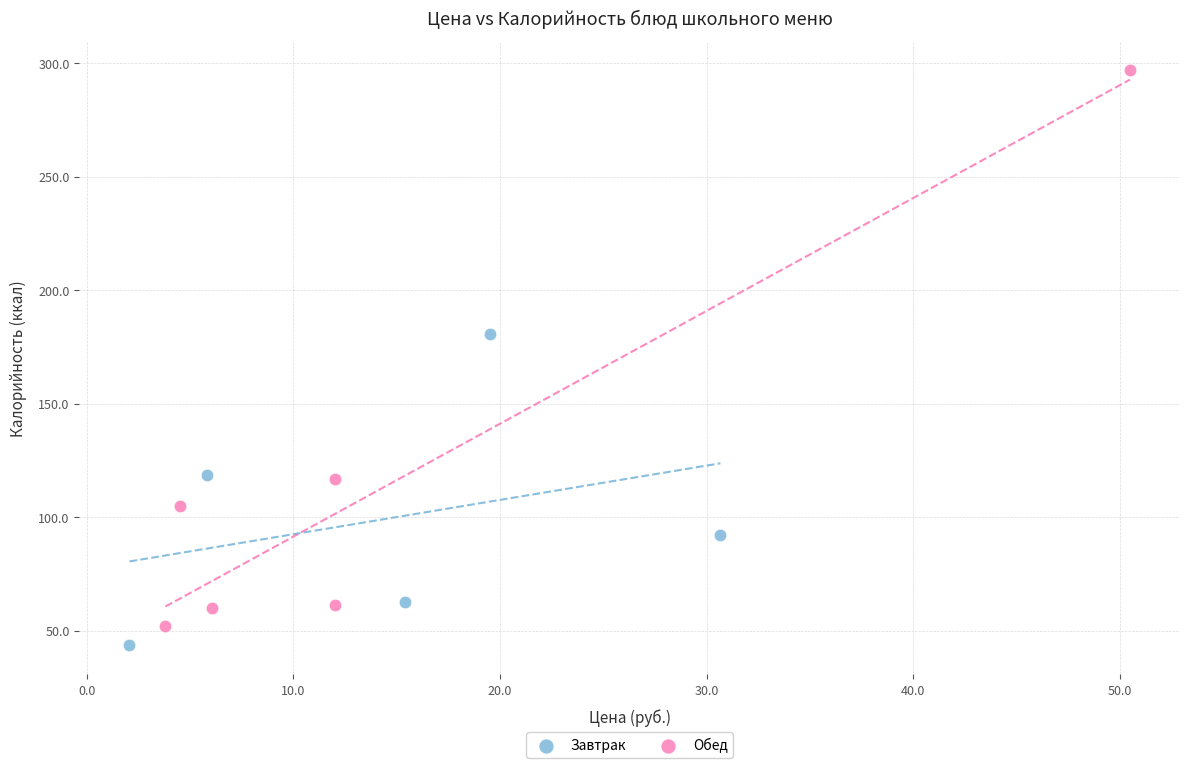

Which series has the widest spread of Y values?

Обед